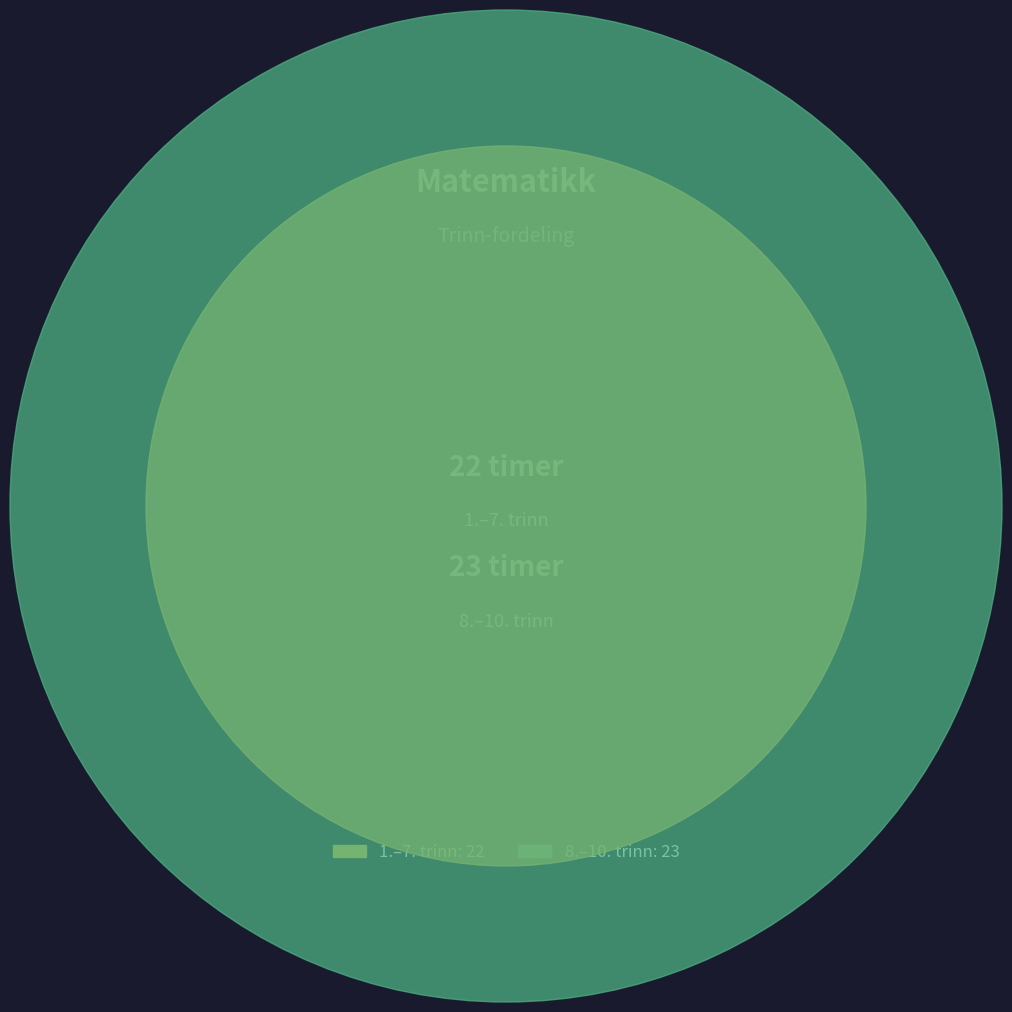

Which category has the biggest portion of the pie?

8.–10. trinn